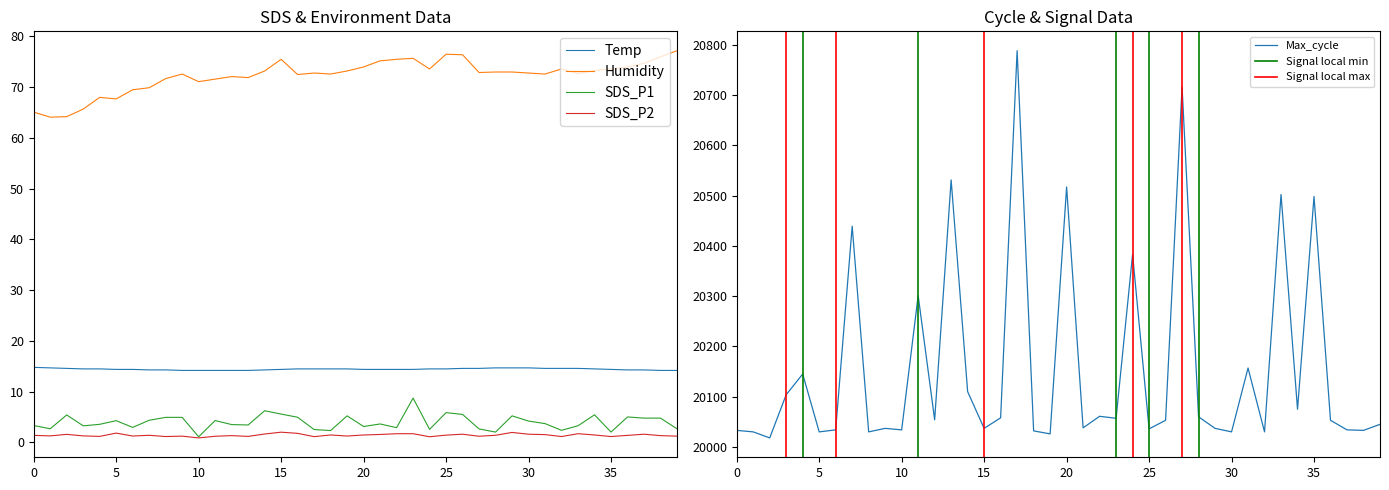

Which series has the largest range (max minus min)?

Max_cycle